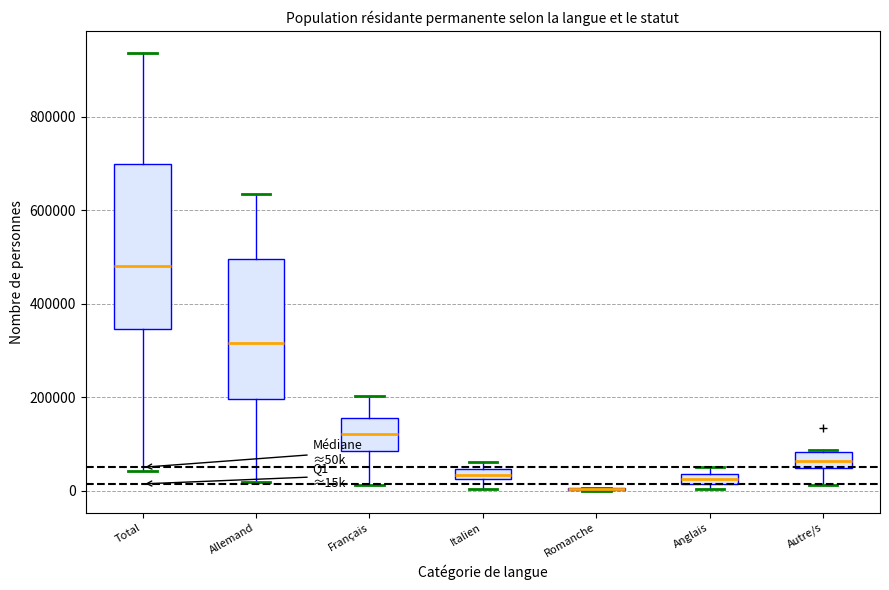

Where is the lower edge of the box for Total on the y-axis? The values are not printed on the chart, so give them approximately, as read against the axis.

340000